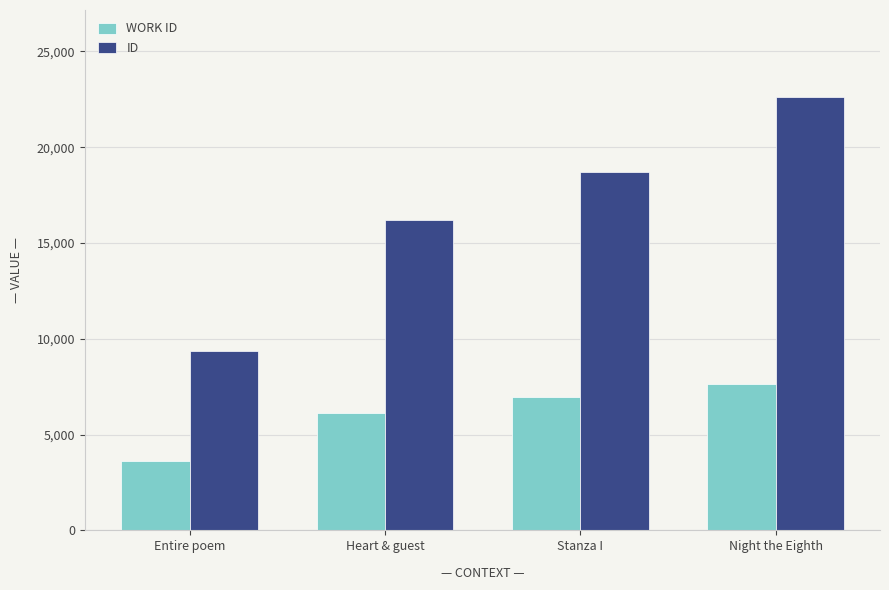

List the labels in order of WORK ID value, smallest first.

Entire poem, Heart & guest, Stanza I, Night the Eighth